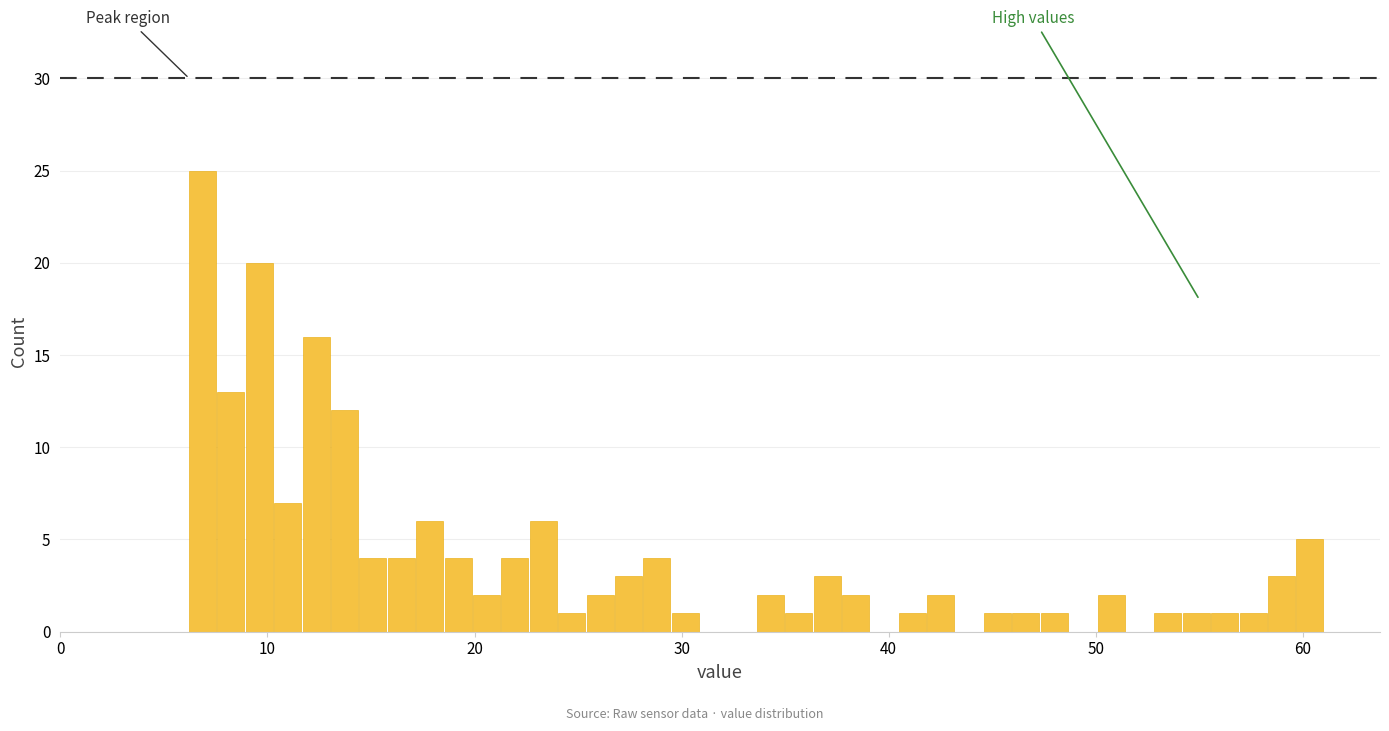

Read against the x-axis, roughly where is the centre of the tallest bar?

7